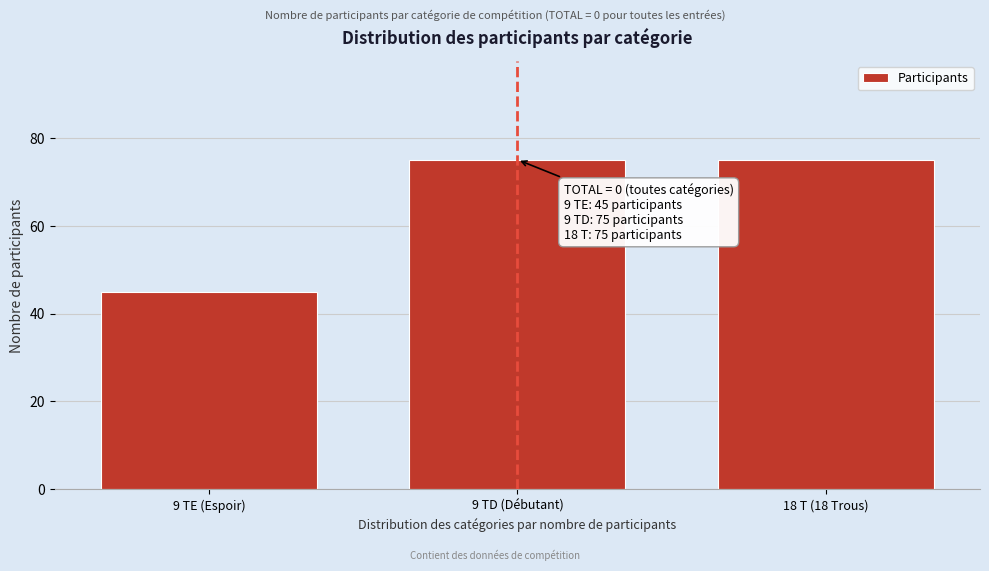

Reading left to right, transcribe all the data shown in this chart.

9 TE (Espoir)=45	9 TD (Débutant)=75	18 T (18 Trous)=75